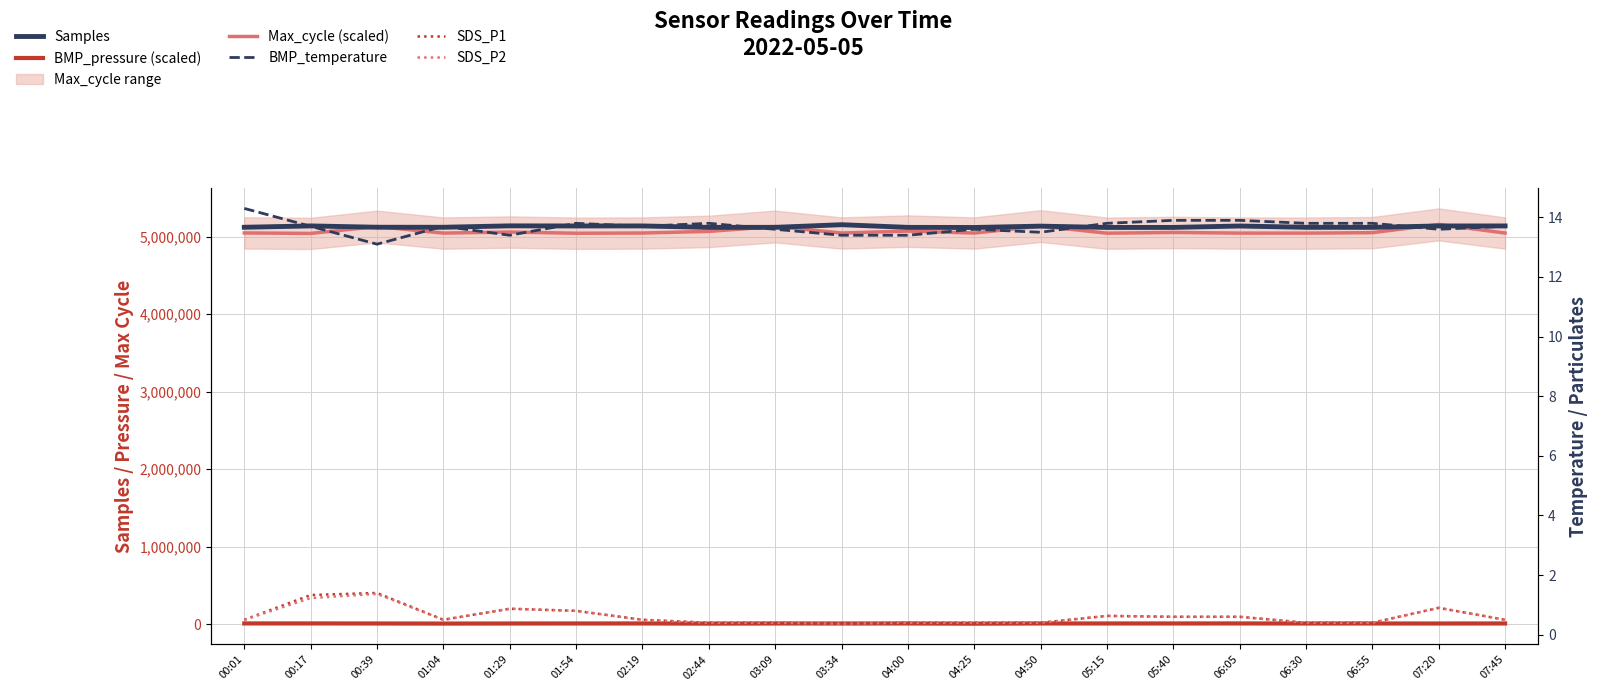

At how many categories does at least one series exceed 2833442?

20